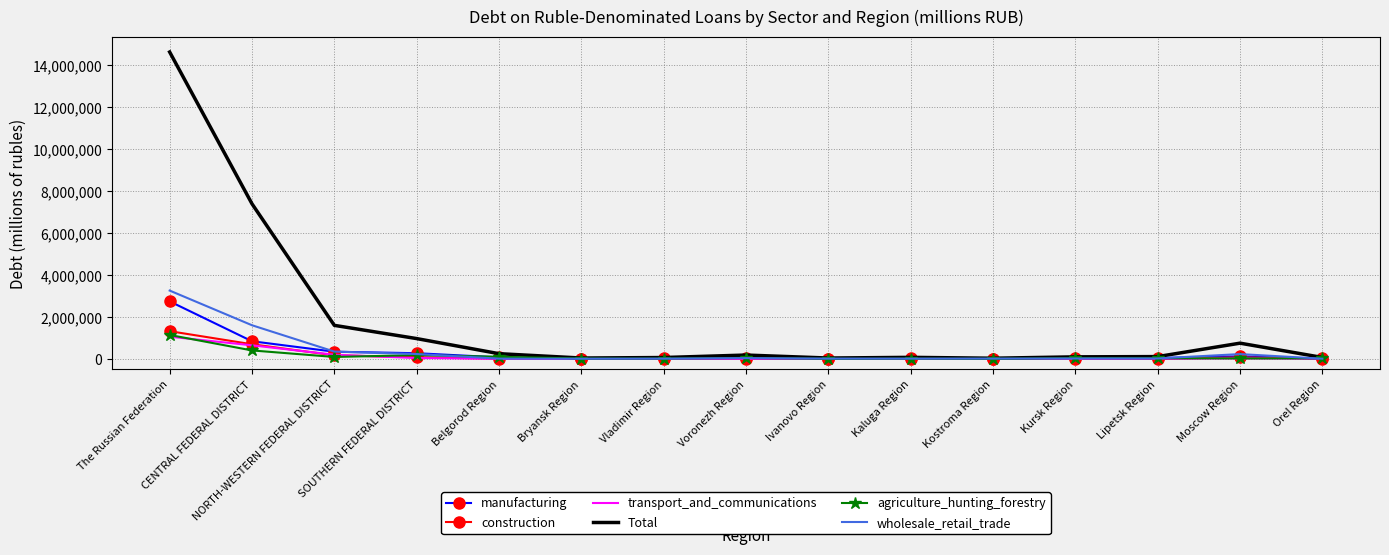

The construction series shows 18991 at Orel Region. True or false?

True